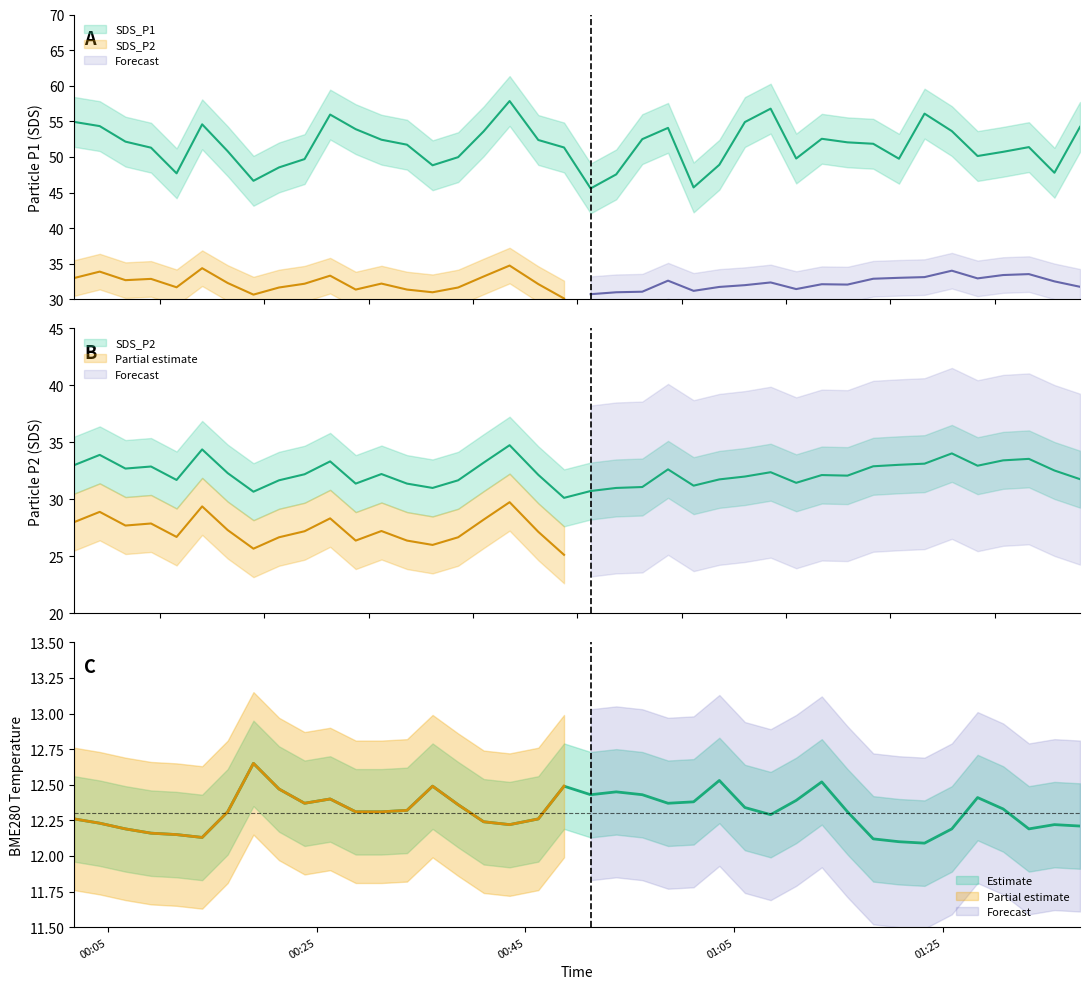

Reading left to right, what are all the values shown in this chart?

SDS_P1: 54.9	54.3	52.1	51.3	47.7	54.6	50.8	46.6	48.5	49.7	56.0	53.9	52.4	51.7	48.8	50.0	53.6	57.9	52.4	51.3	45.6	47.5	52.5	54.1	45.7	48.9	54.9	56.8	49.8	52.5	52.0	51.9	49.8	56.1	53.6	50.1	50.7	51.4	47.8	54.2
SDS_P2: 33.0	33.9	32.7	32.9	31.7	34.4	32.3	30.7	31.7	32.2	33.3	31.4	32.2	31.4	31.0	31.7	33.2	34.8	32.1	30.1	30.7	31.0	31.1	32.6	31.2	31.8	32.0	32.4	31.4	32.1	32.1	32.9	33.0	33.1	34.0	33.0	33.4	33.5	32.5	31.8
BME280_temperature: 12.3	12.2	12.2	12.2	12.2	12.1	12.3	12.7	12.5	12.4	12.4	12.3	12.3	12.3	12.5	12.4	12.2	12.2	12.3	12.5	12.4	12.4	12.4	12.4	12.4	12.5	12.3	12.3	12.4	12.5	12.3	12.1	12.1	12.1	12.2	12.4	12.3	12.2	12.2	12.2